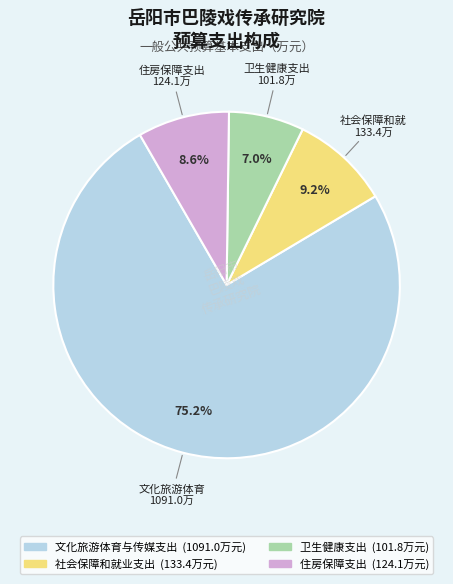

Combined, do 社会保障和就业支出 and 文化旅游体育与传媒支出 account for over 50%?

Yes